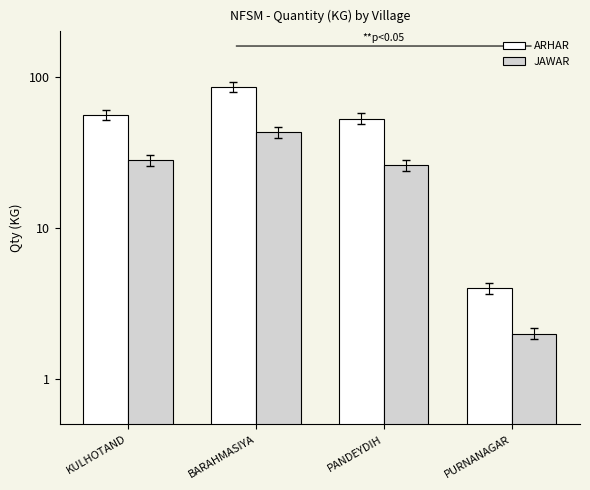

What is the difference between the second highest and second lowest values in the ARHAR series?

3